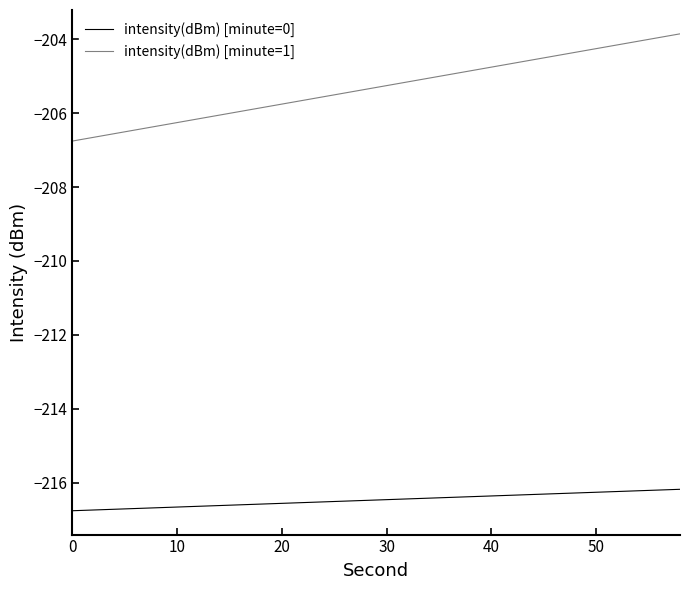

Does the chart have visible grid lines?

No